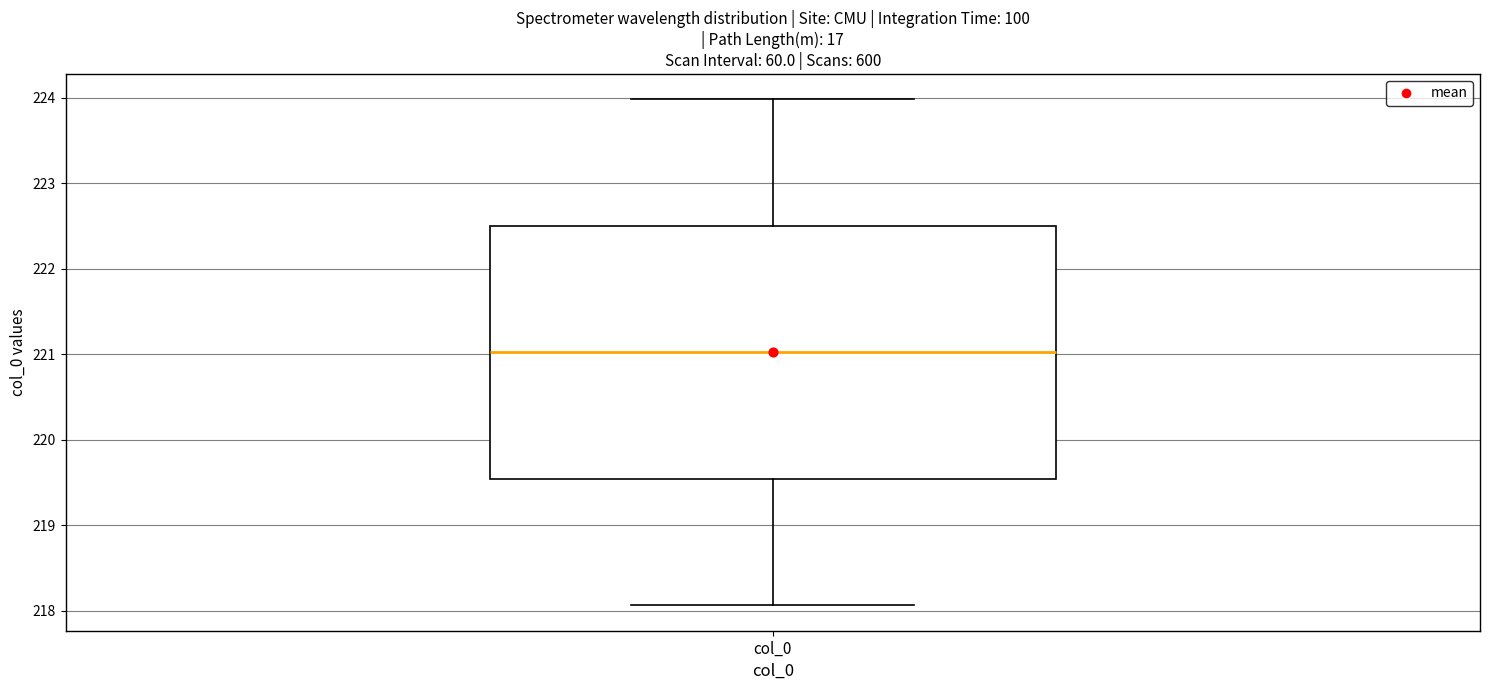

Transcribe this box plot: give where the median line is, the range the box spans, and where the two whiskers end, as read against the y-axis. The values are not printed on the chart, so give them approximately, as read against the axis.

median 221.0, box 219.5 to 222.5, whiskers 218.1 to 224.0